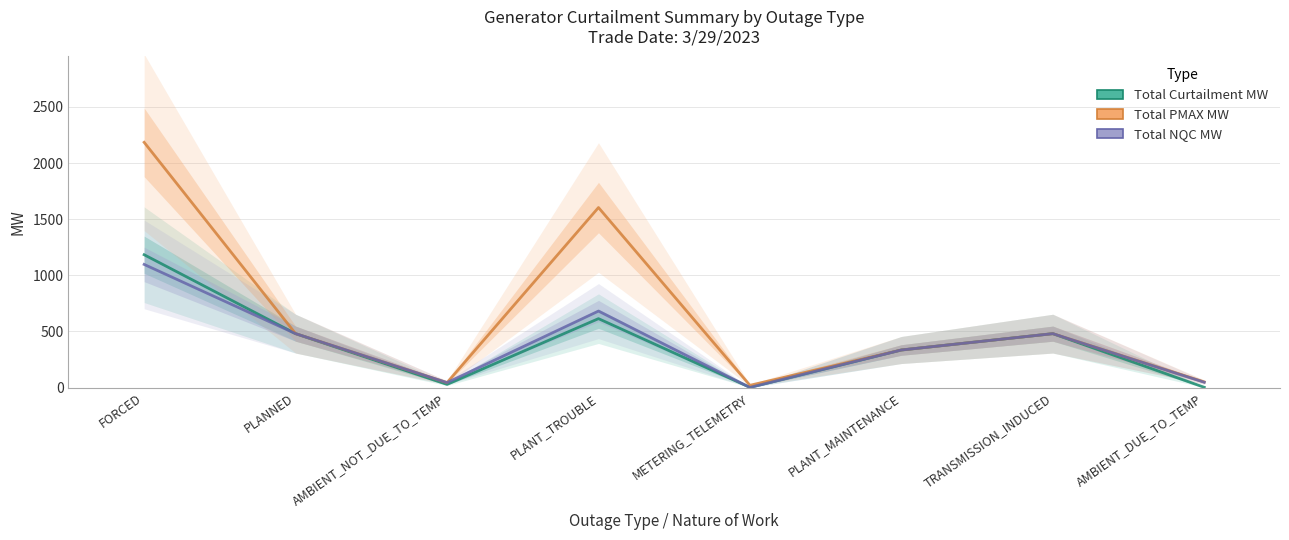

How many interior local peaks does the Total NQC MW series have?

2